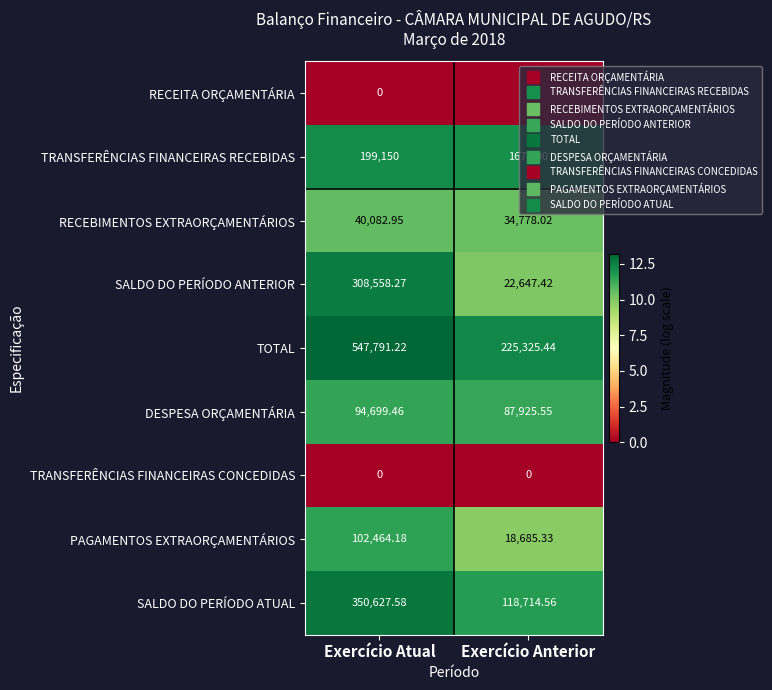

What is the total value across all series at Exercício Atual?

1643373.7